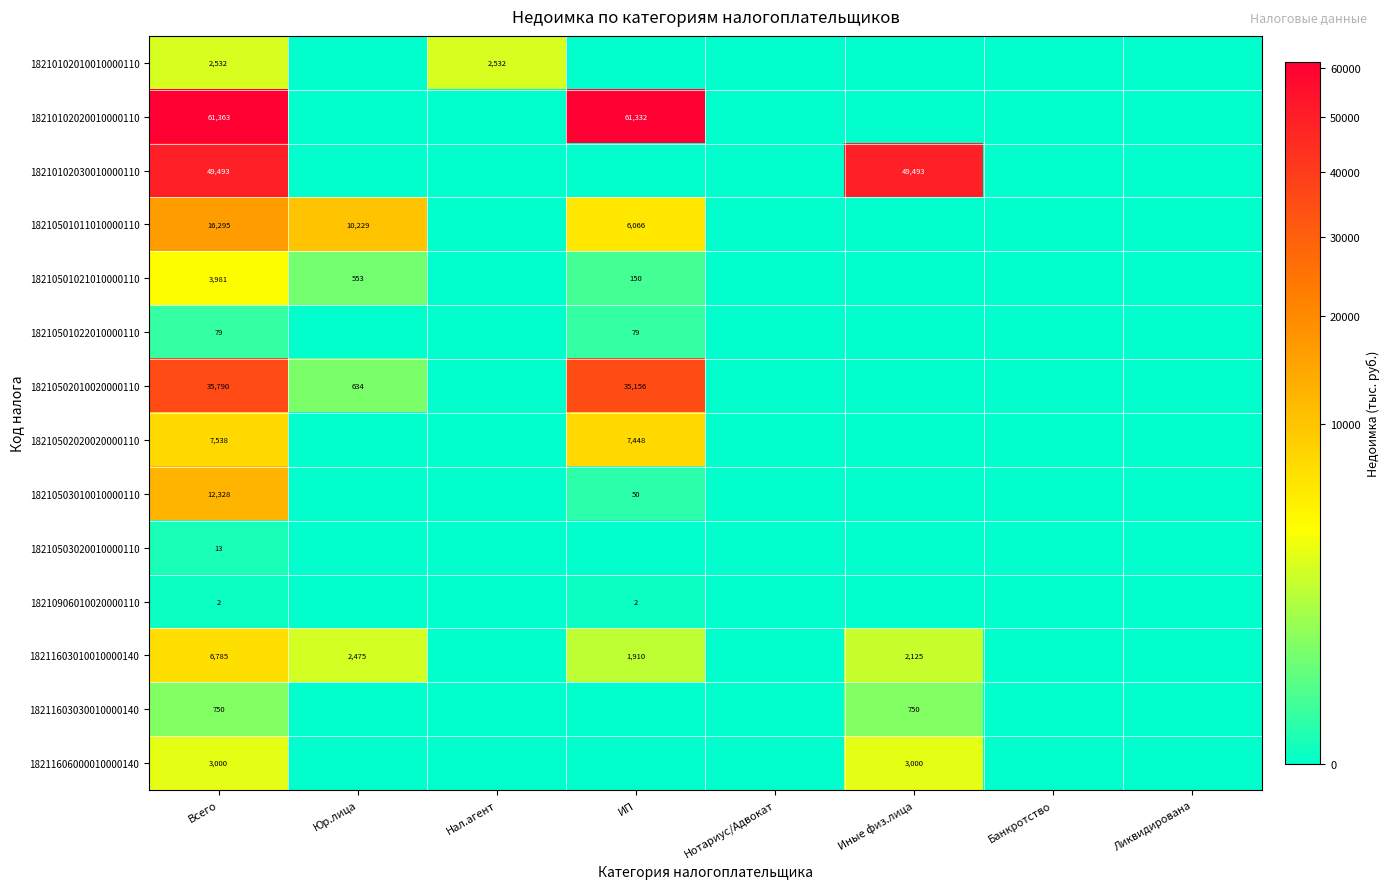

Is it true that 18210501021010000110 equals 3981 at Всего?

True